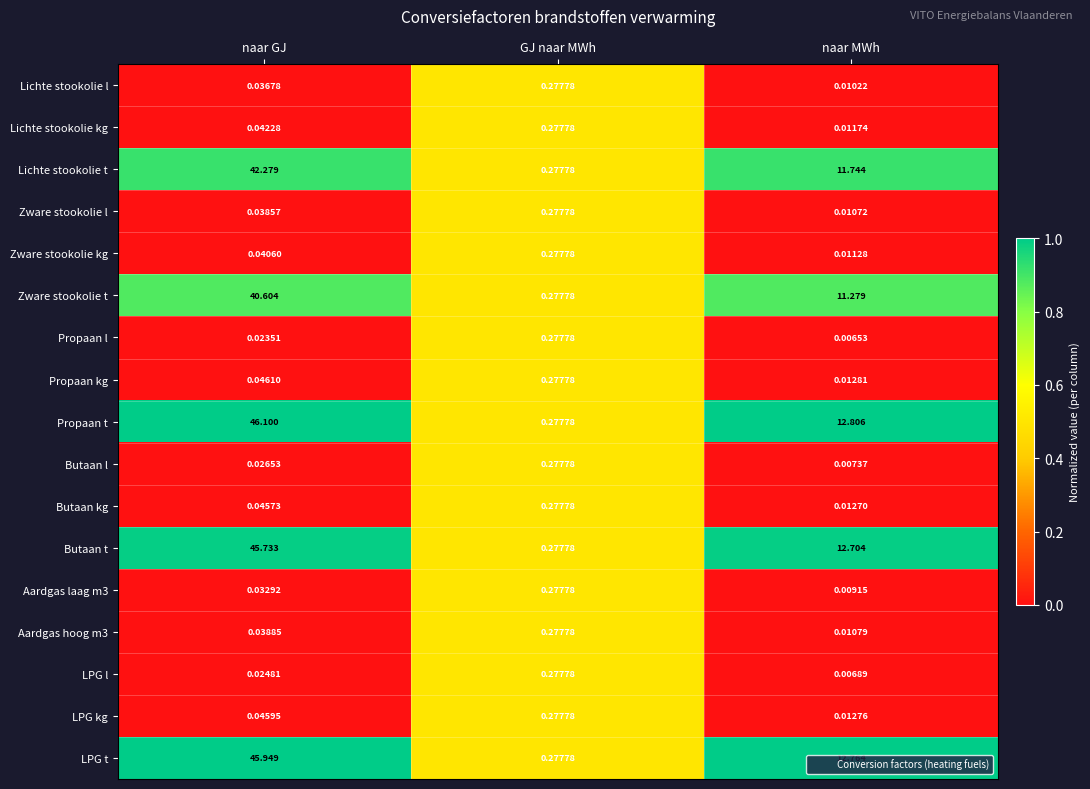

Between naar GJ and GJ naar MWh, which series saw the biggest shift?

Propaan t